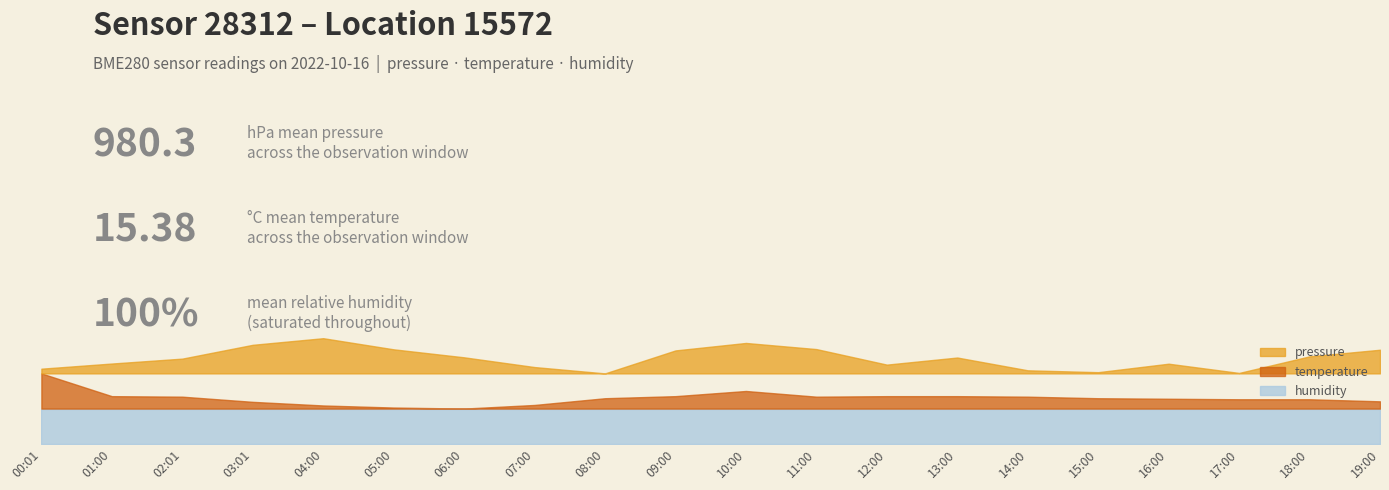

At how many categories does at least one series exceed 69470?

20